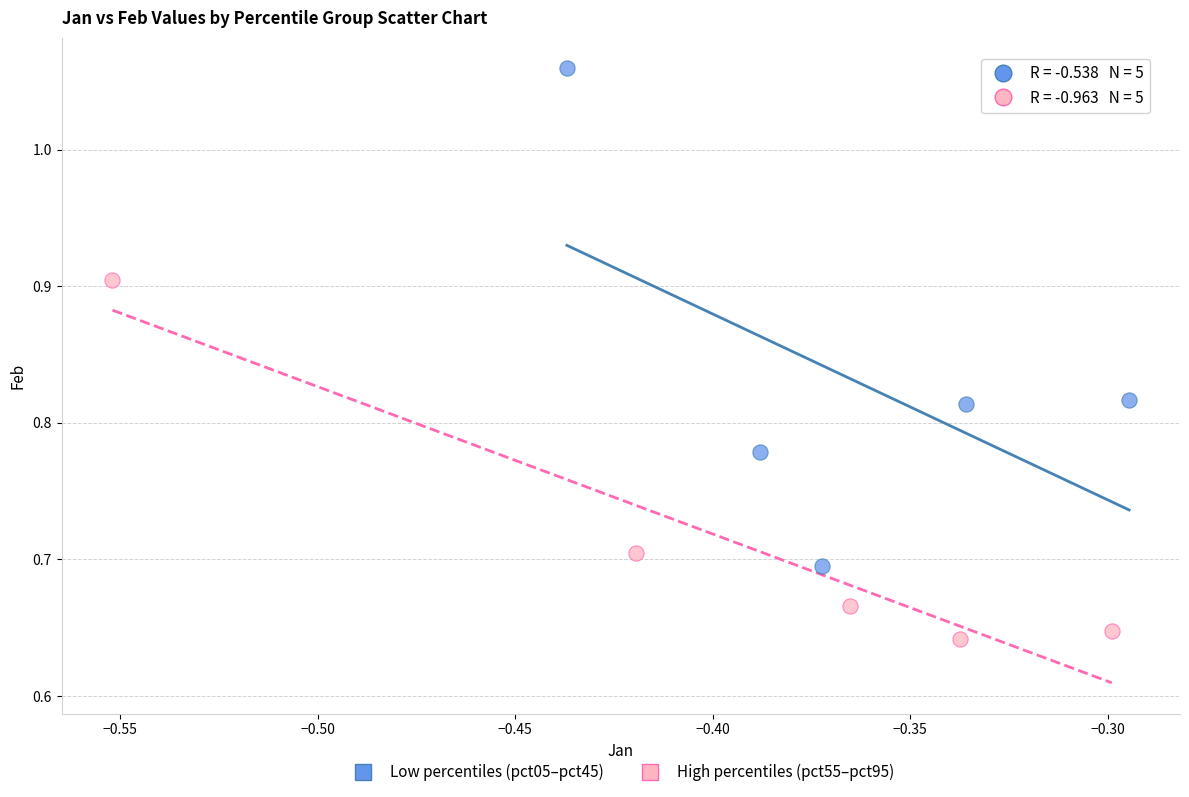

Which series contains the lowest Y value?

High percentiles (pct55–pct95)